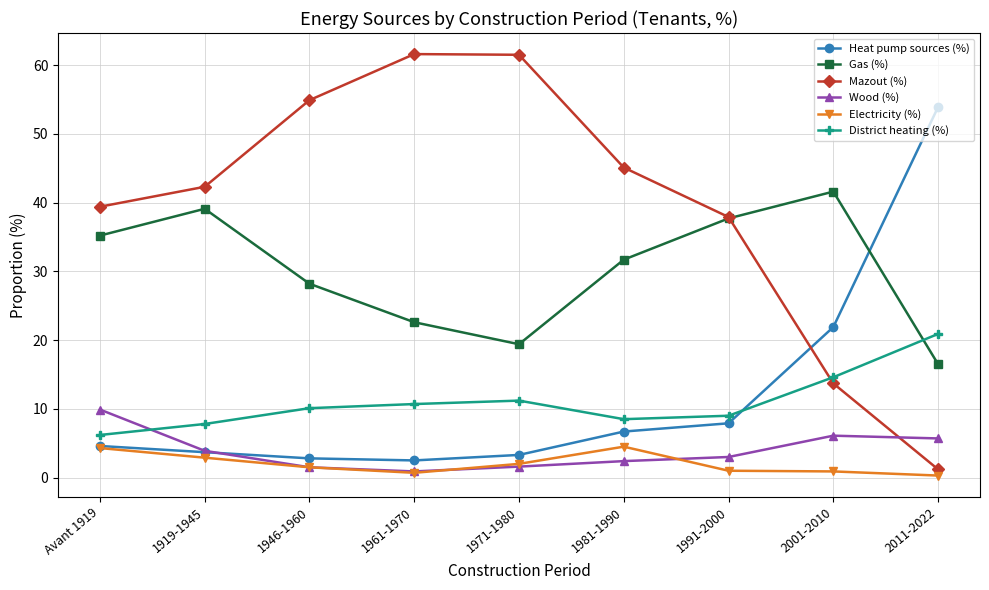

How many lines are shown in the chart?

6